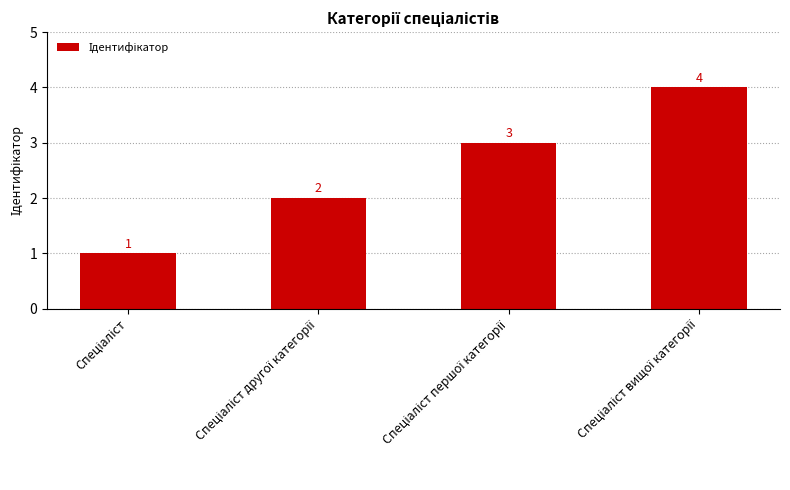

What is the minimum value shown in the chart?

1